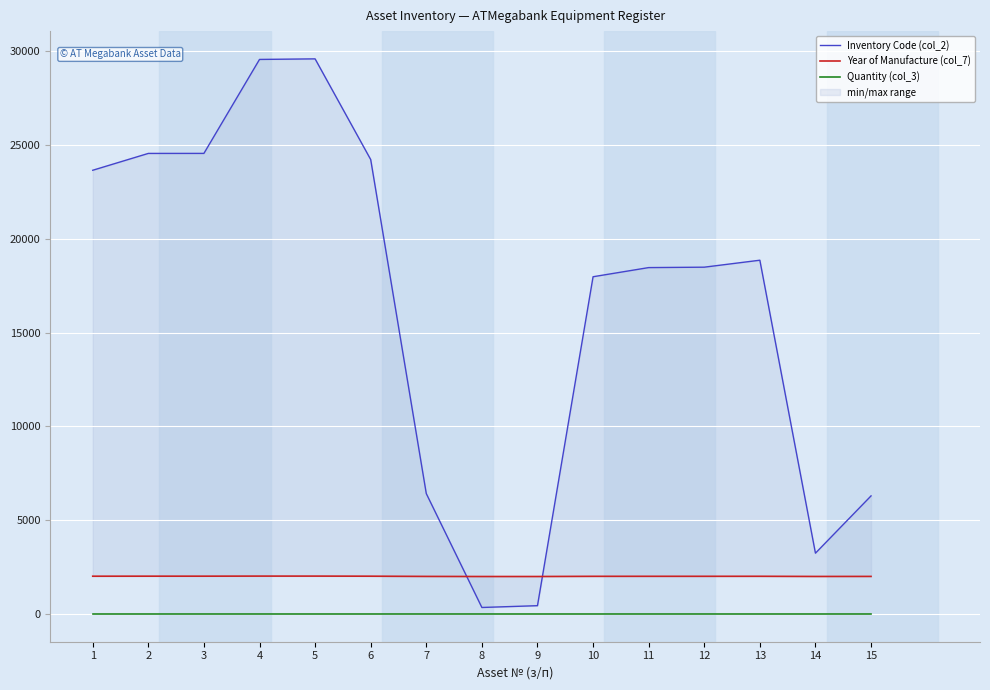

True or false: Quantity (col_3) and Inventory Code (col_2) cross at least once.

False